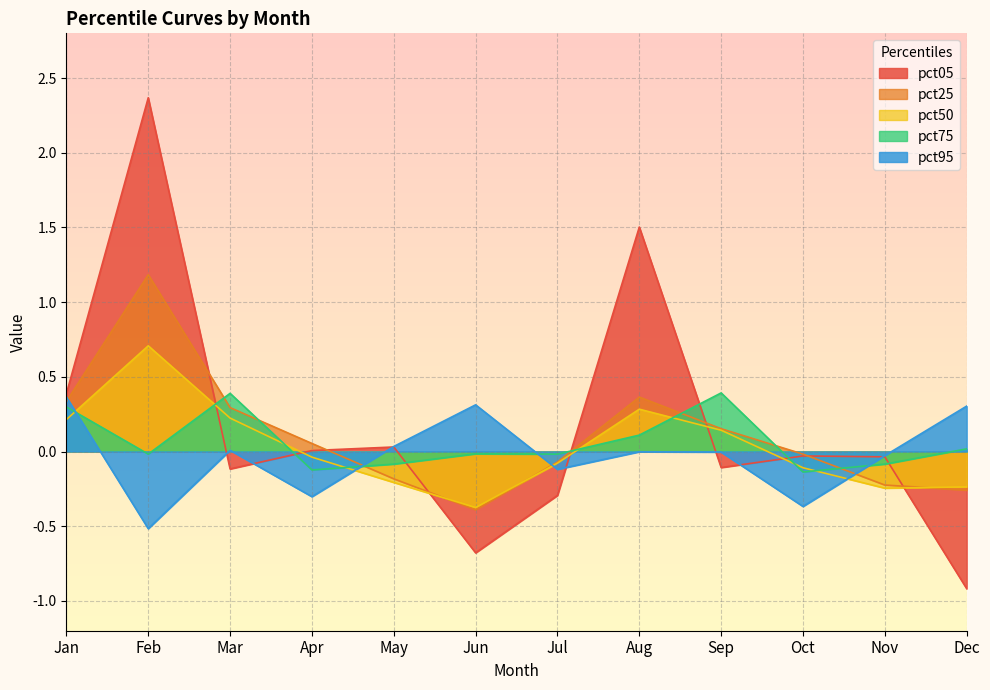

The value of pct75 at Apr is -0.1. True or false?

True